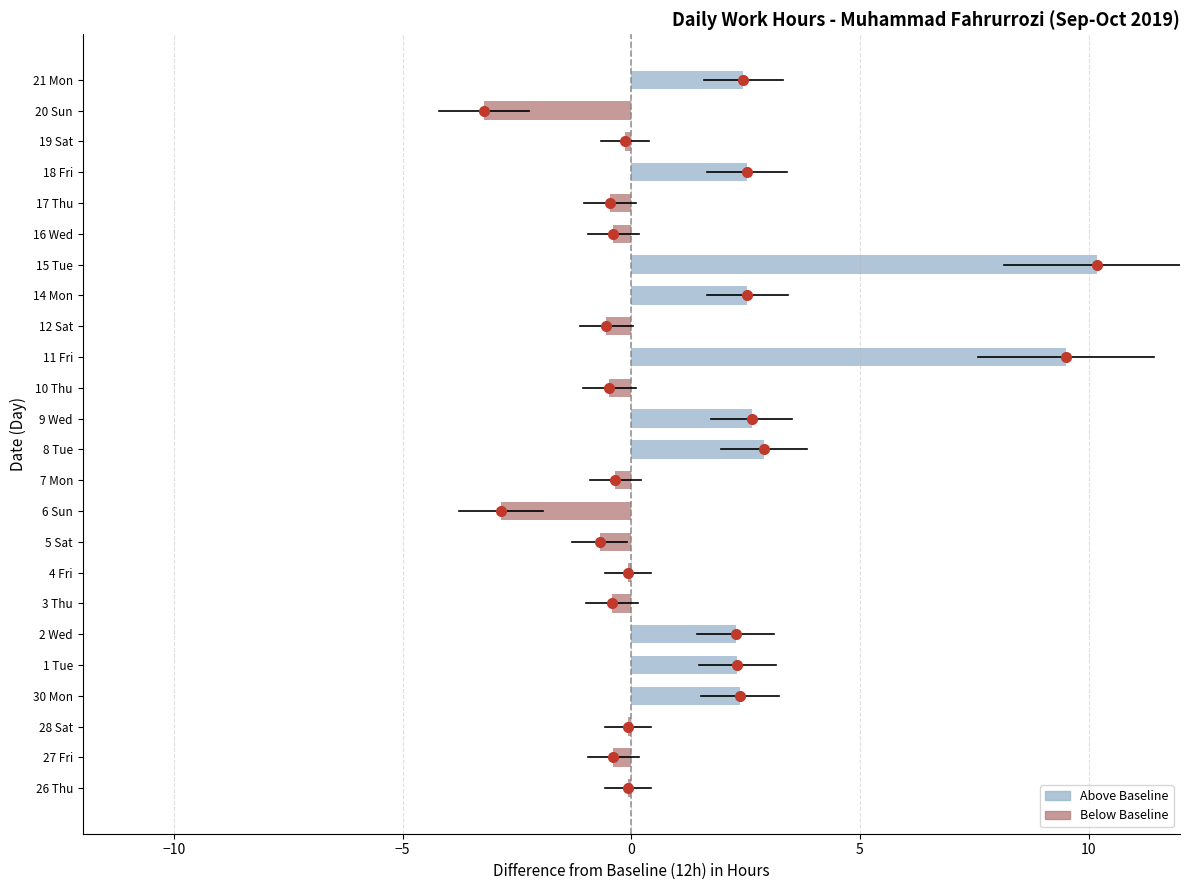

The chart shows a value of -0.6 at 12 Sat. True or false?

True